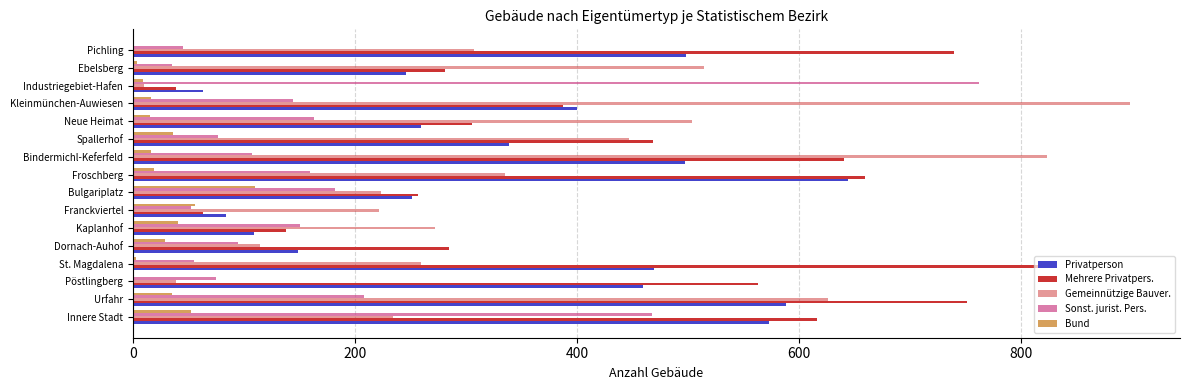

How many data points does each series have?

16